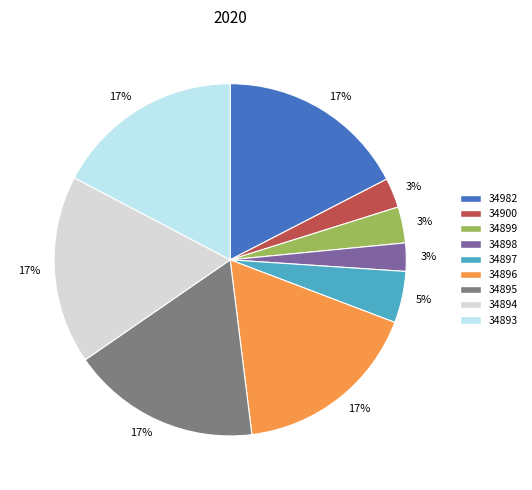

Is the sum of 34895 and 34896 greater than half?

No